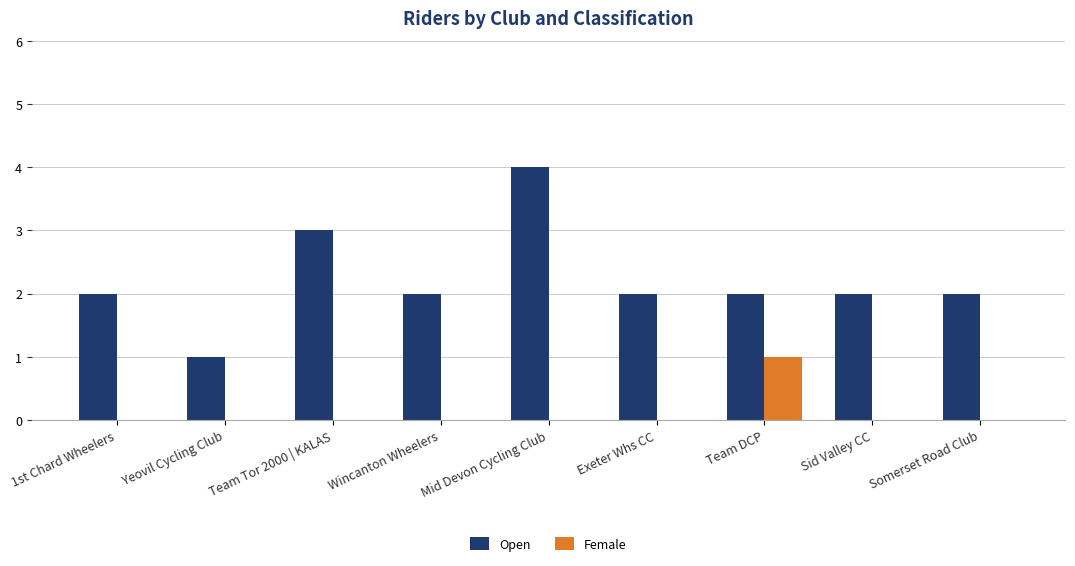

What is the greatest value displayed?

4